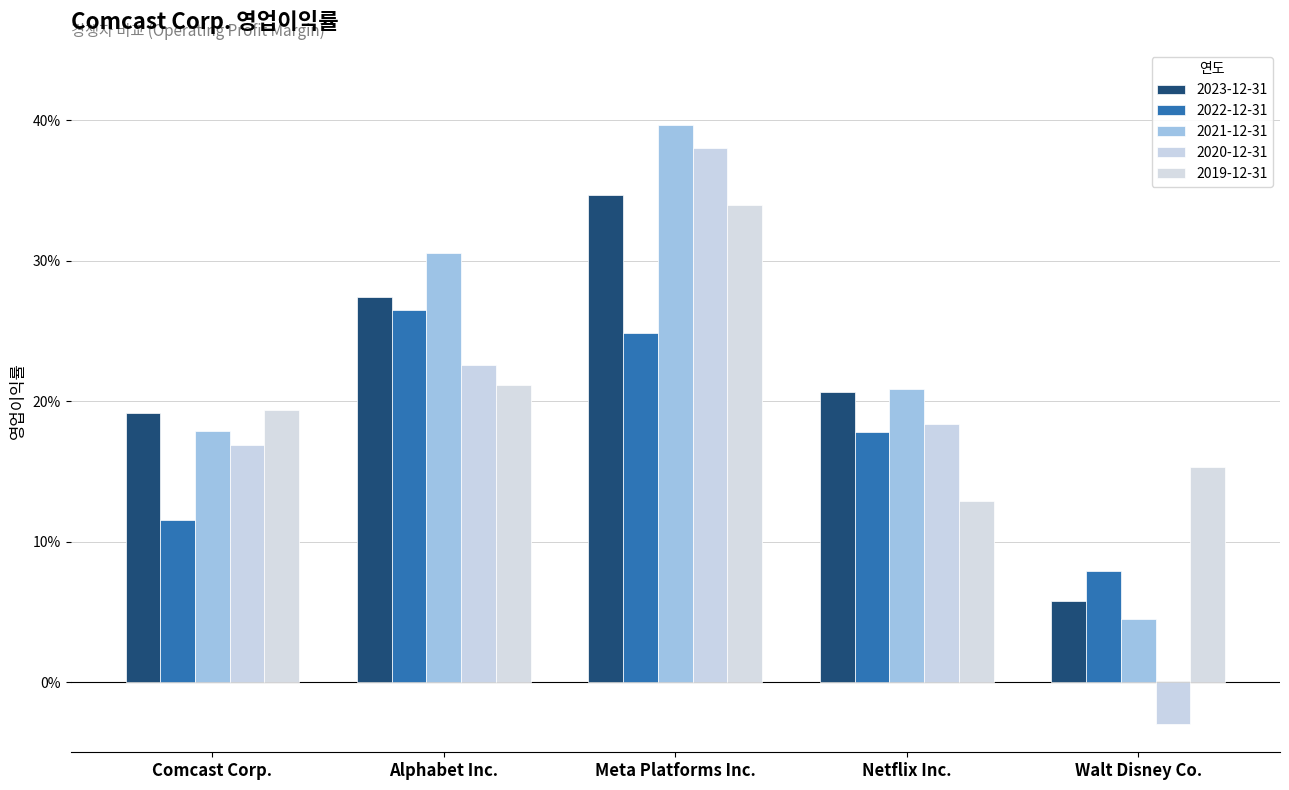

Does the chart contain any negative values?

Yes